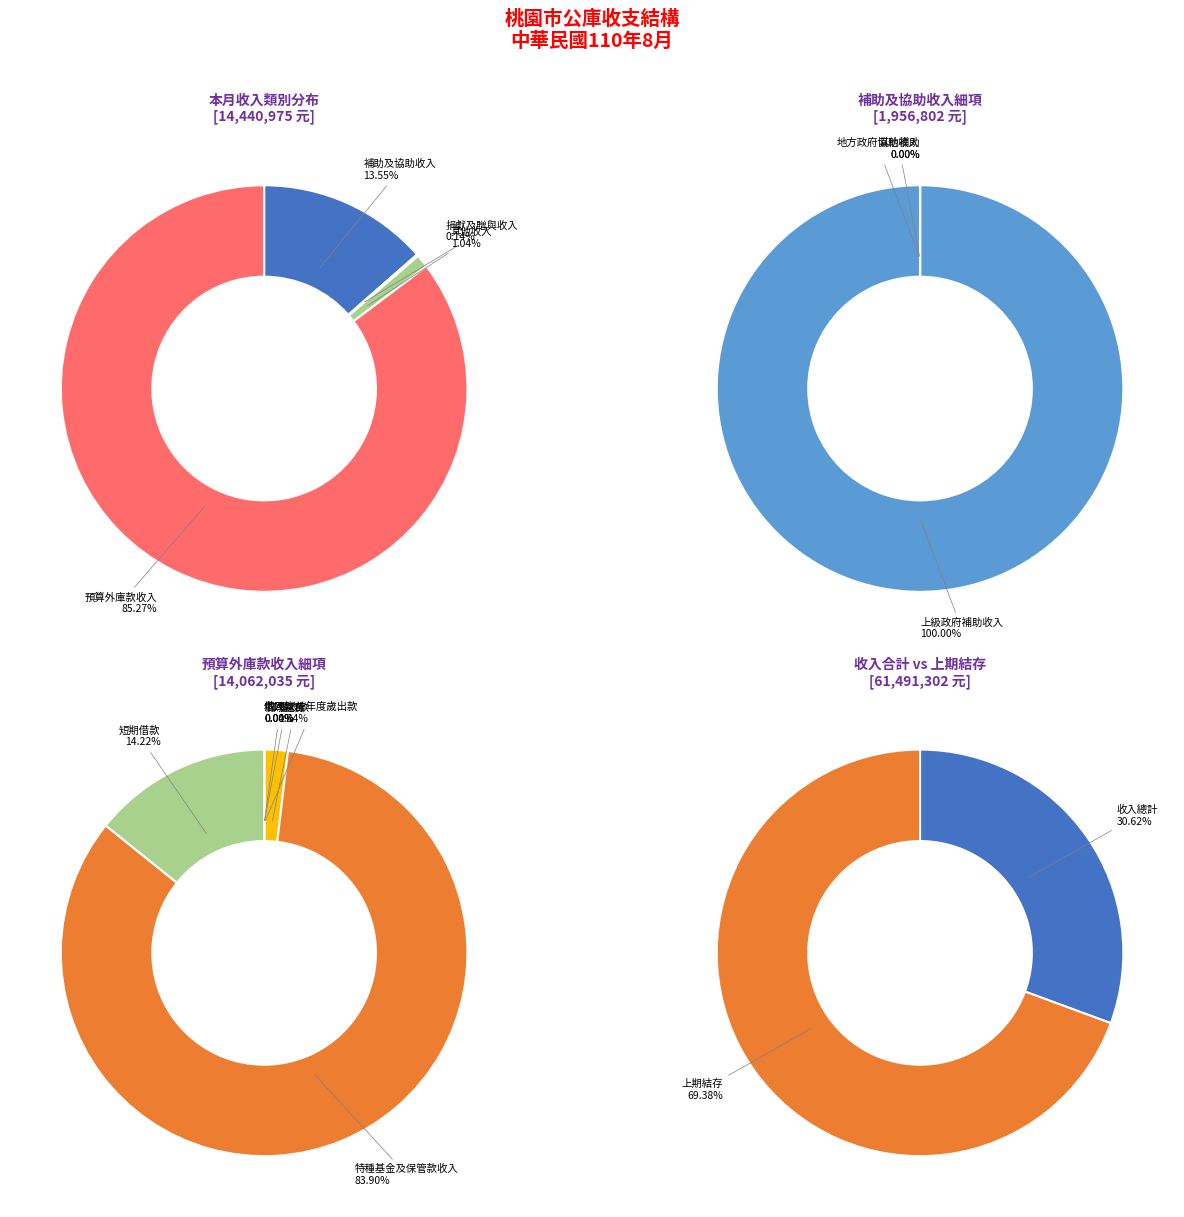

Between 資本門小計 and 上期結存, which is larger?

上期結存